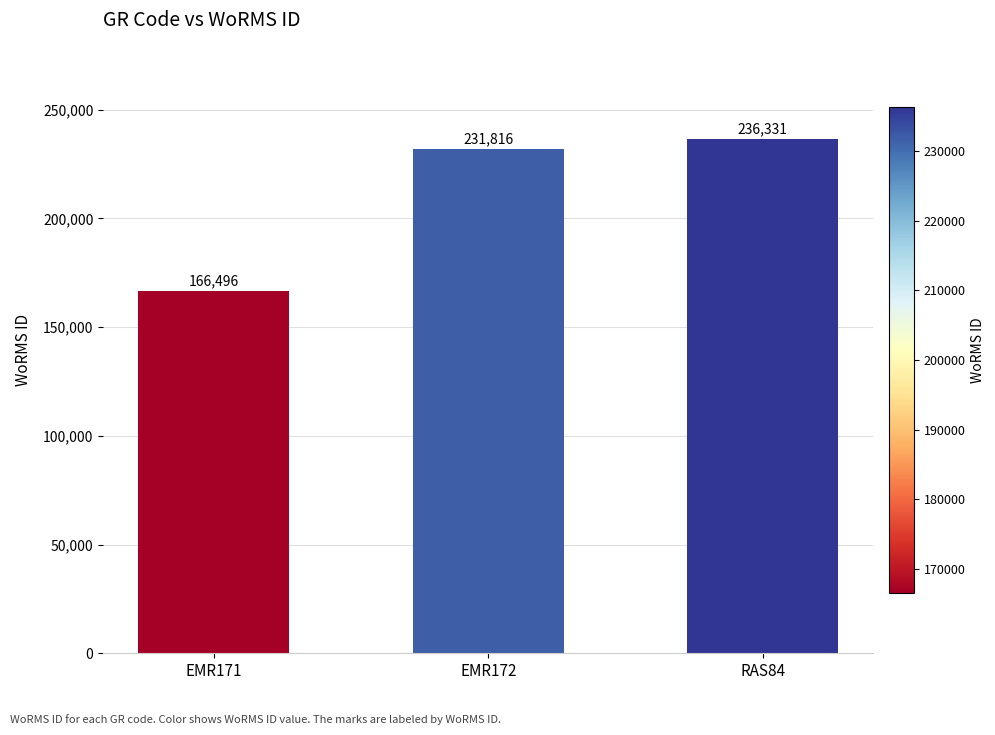

Are the bars grouped side by side (vs. stacked)?

No